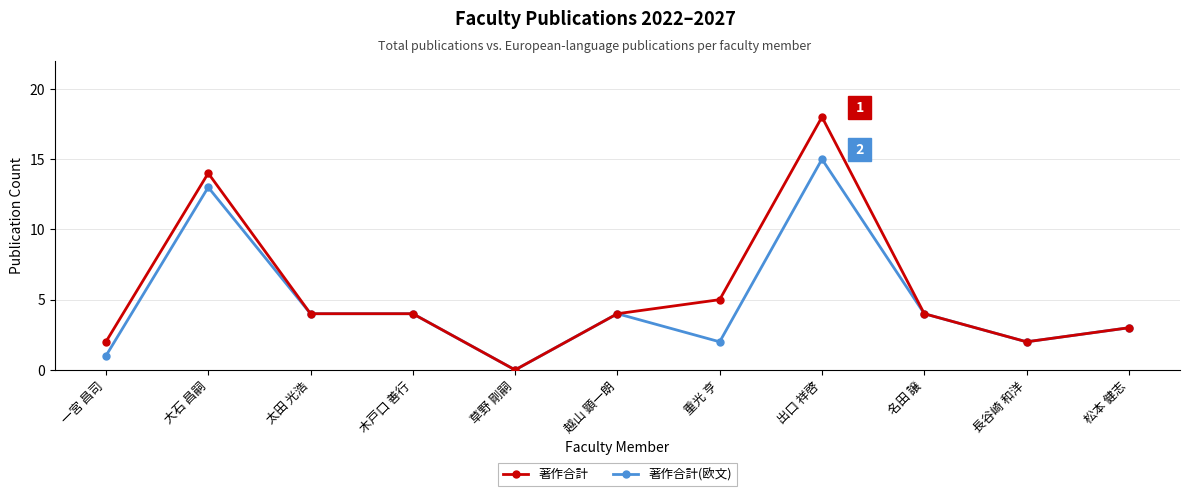

How many lines are shown in the chart?

2